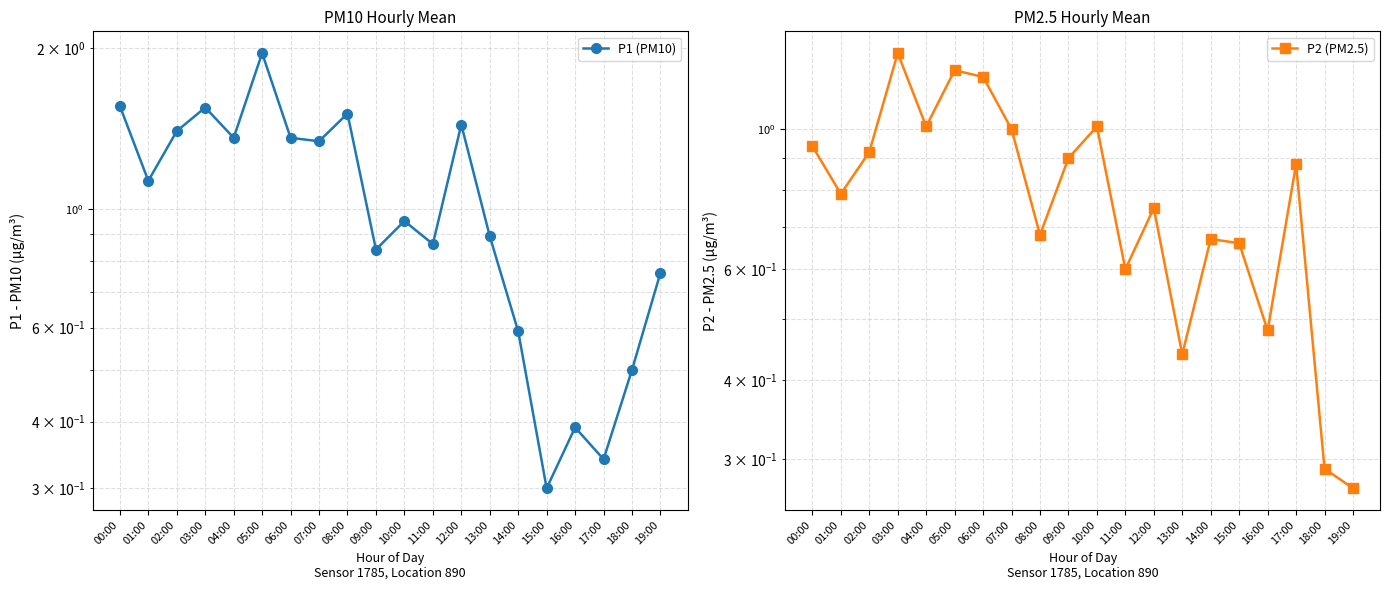

What is the difference between the maximum and second lowest values in the P2 (PM2.5) series?

1.0